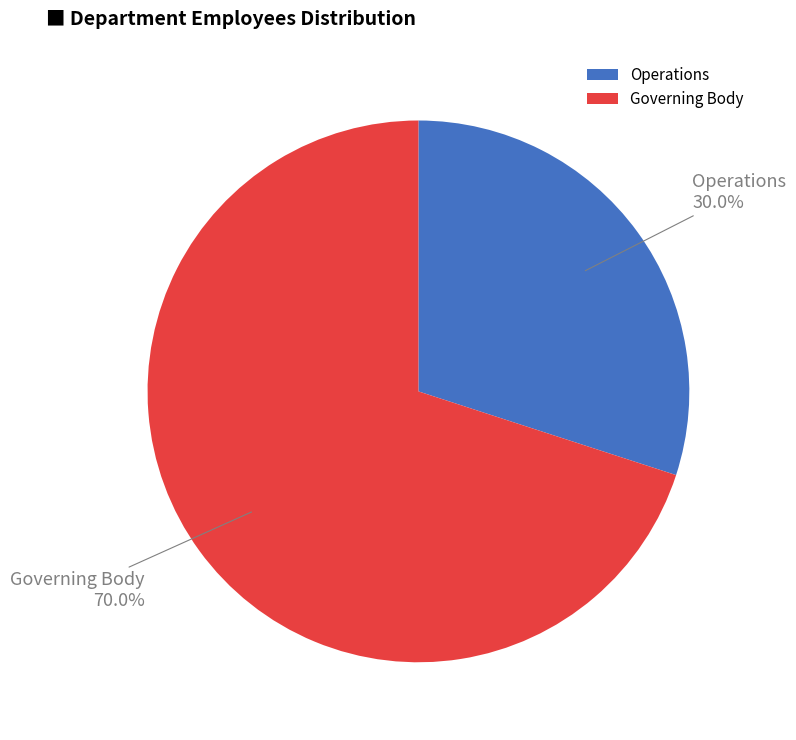

What percentage is the Governing Body slice, to the nearest percent?

70%